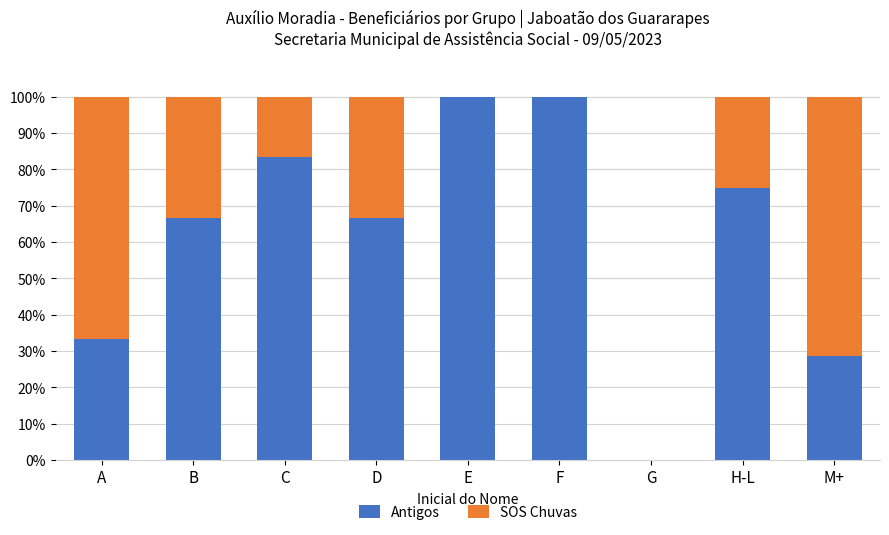

What is the sum of all Antigos values?

553.6